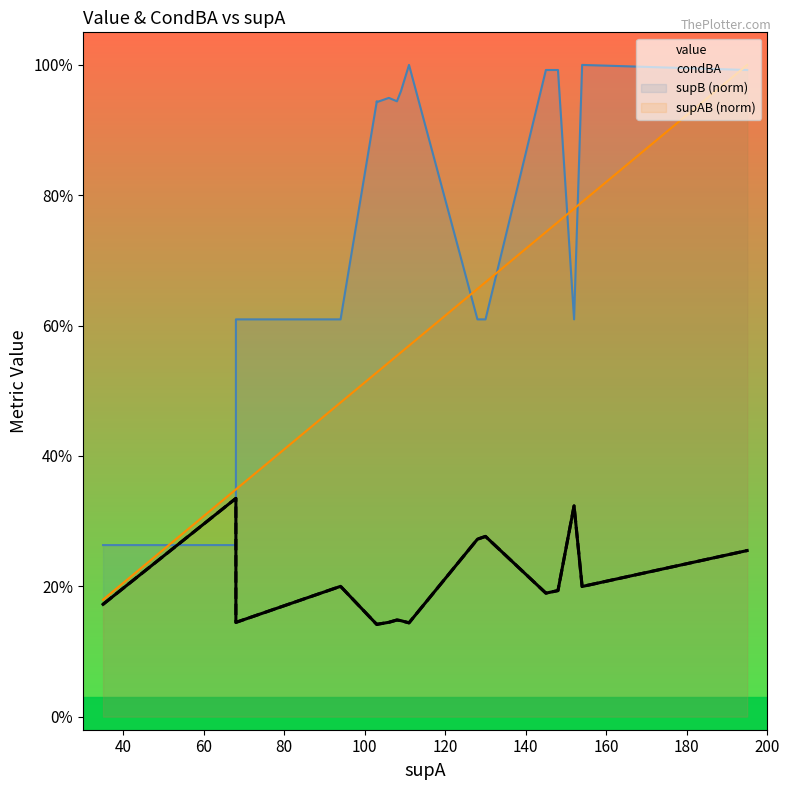

Is this an area chart (filled region under the line)?

No